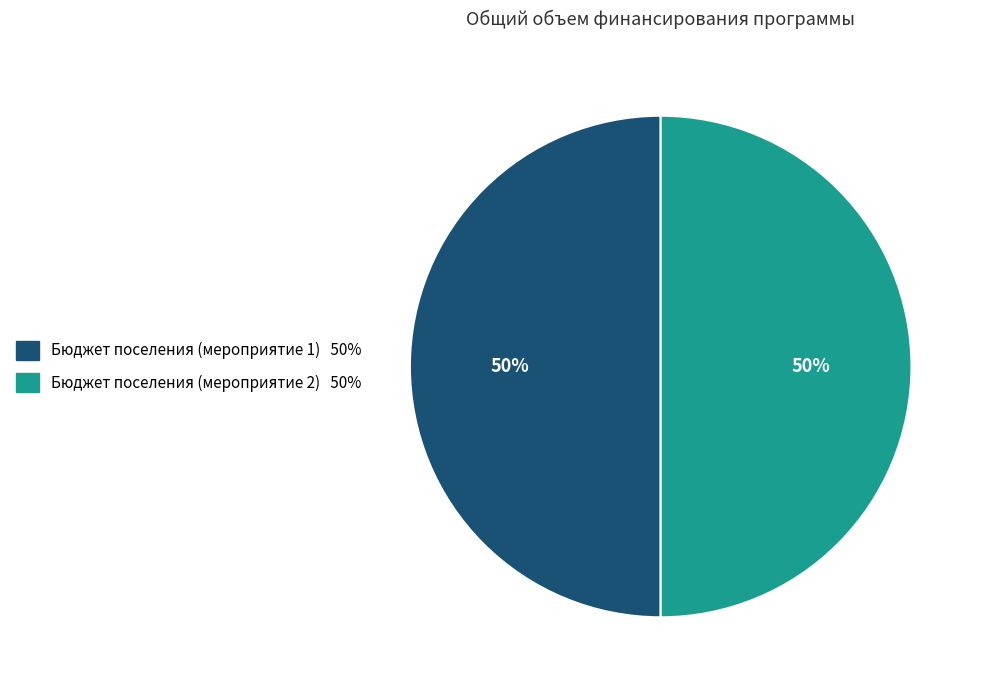

To the nearest percent, what is the average slice percentage?

50%